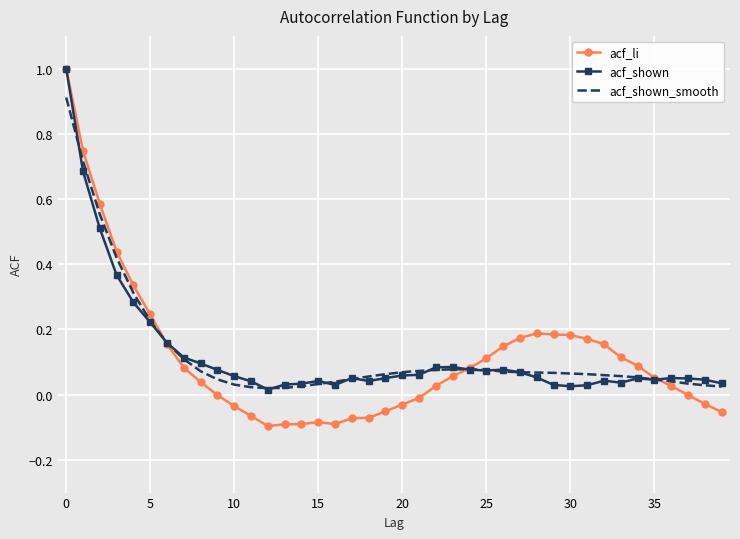

What is the highest value of the acf_shown_smooth series?

0.9